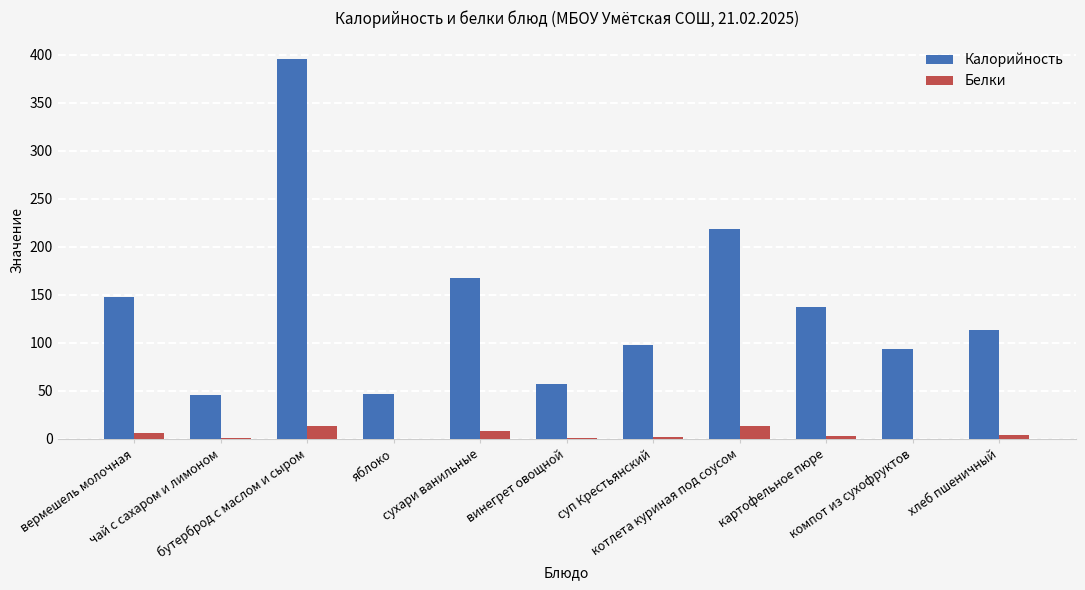

How many series are shown in this chart?

2